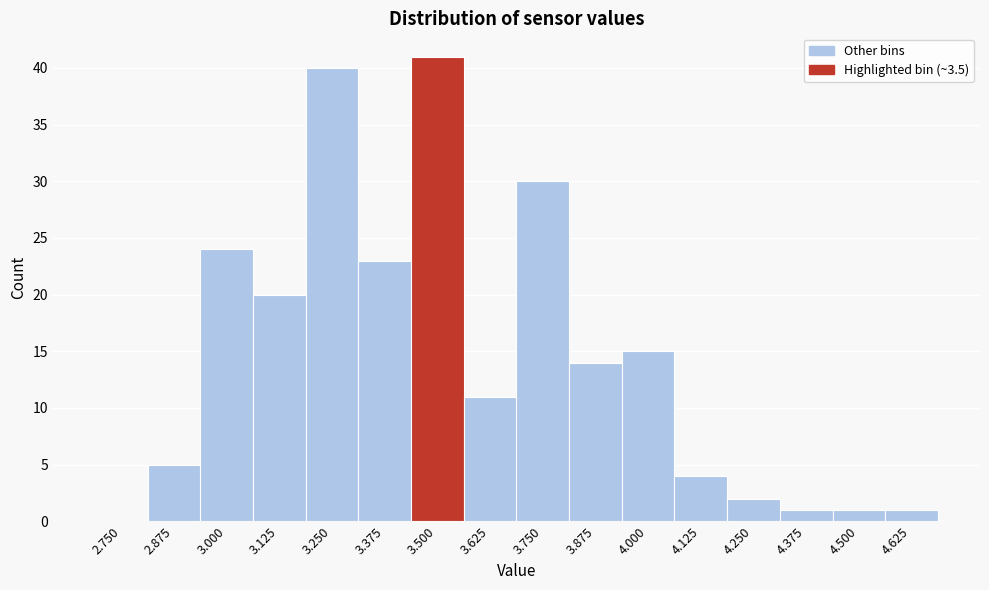

Reading left to right, transcribe all the data shown in this chart.

2.750=0	2.875=5	3.000=24	3.125=20	3.250=40	3.375=23	3.500=41	3.625=11	3.750=30	3.875=14	4.000=15	4.125=4	4.250=2	4.375=1	4.500=1	4.625=1